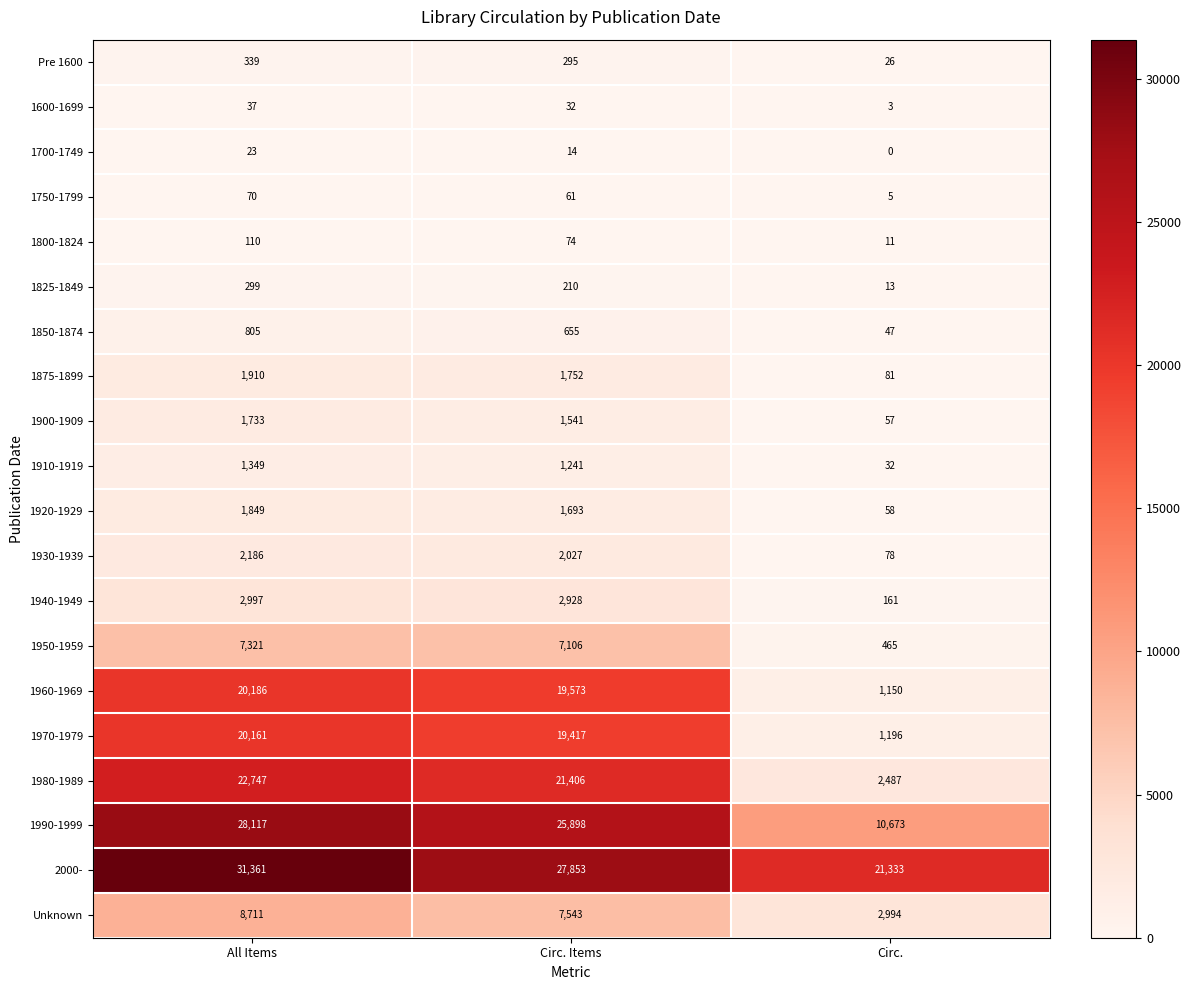

How many values in the 1910-1919 series are below 1241?

1